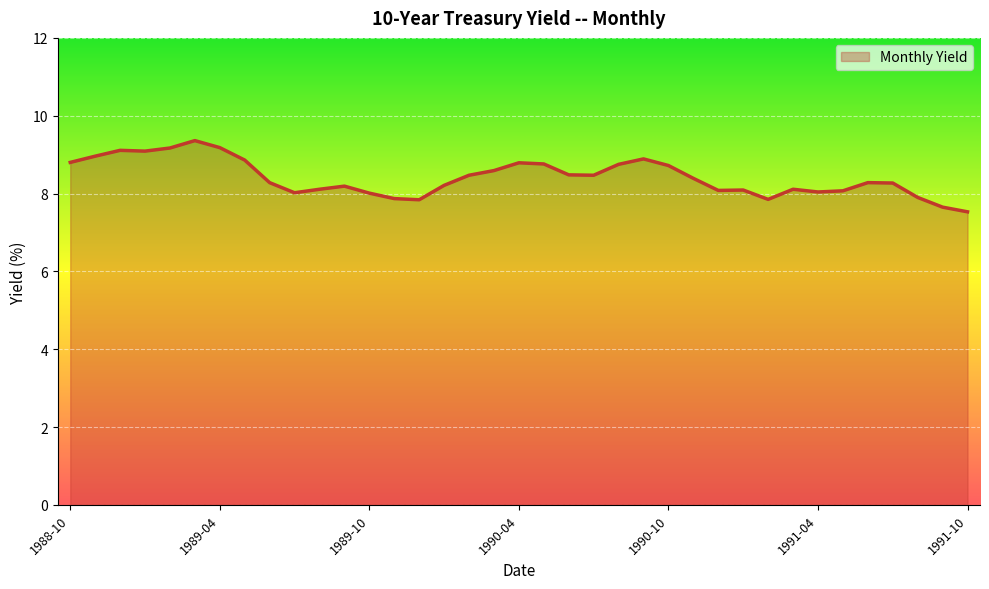

What is the greatest value displayed?

9.4